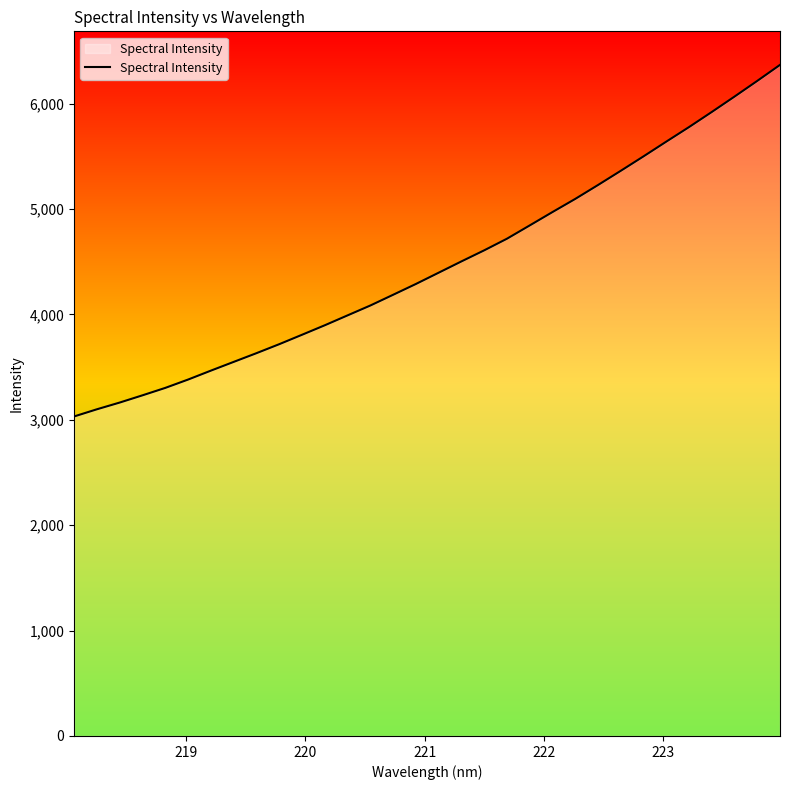

What is the minimum value shown in the chart?

3032.5